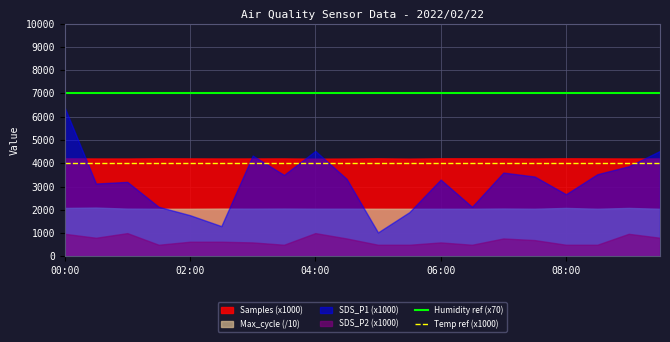

Is the value of Temp ref (x1000) at 00:00 greater than the value of Humidity ref (x70) at 00:00?

No